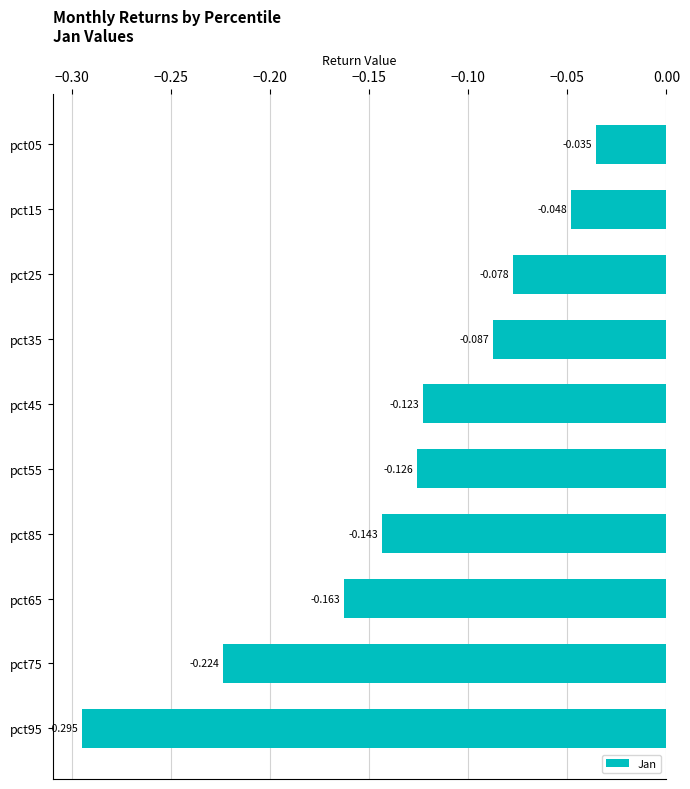

Does the chart contain any negative values?

Yes